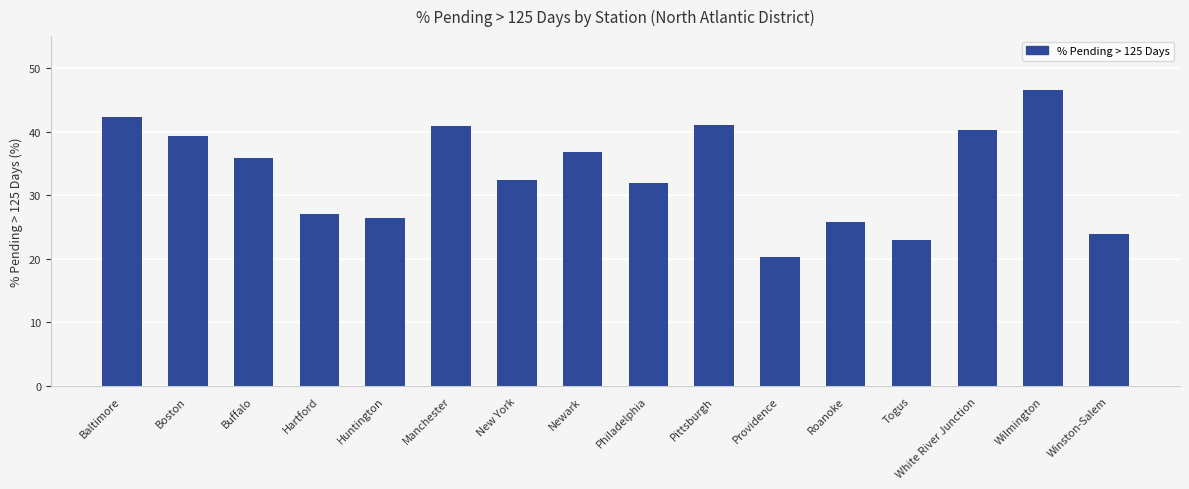

The chart shows a value of 36.7 at Newark. True or false?

True